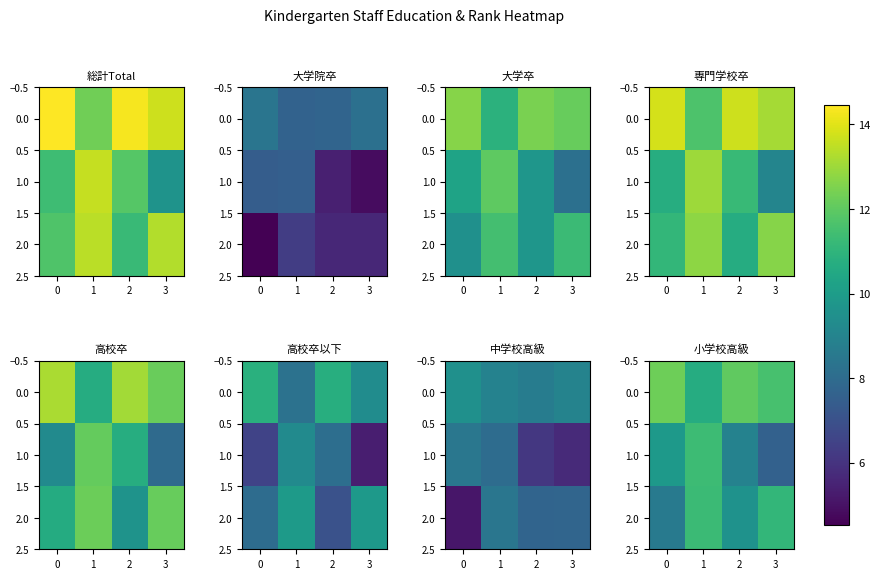

What is the sum of all 1.0 values?

37.7